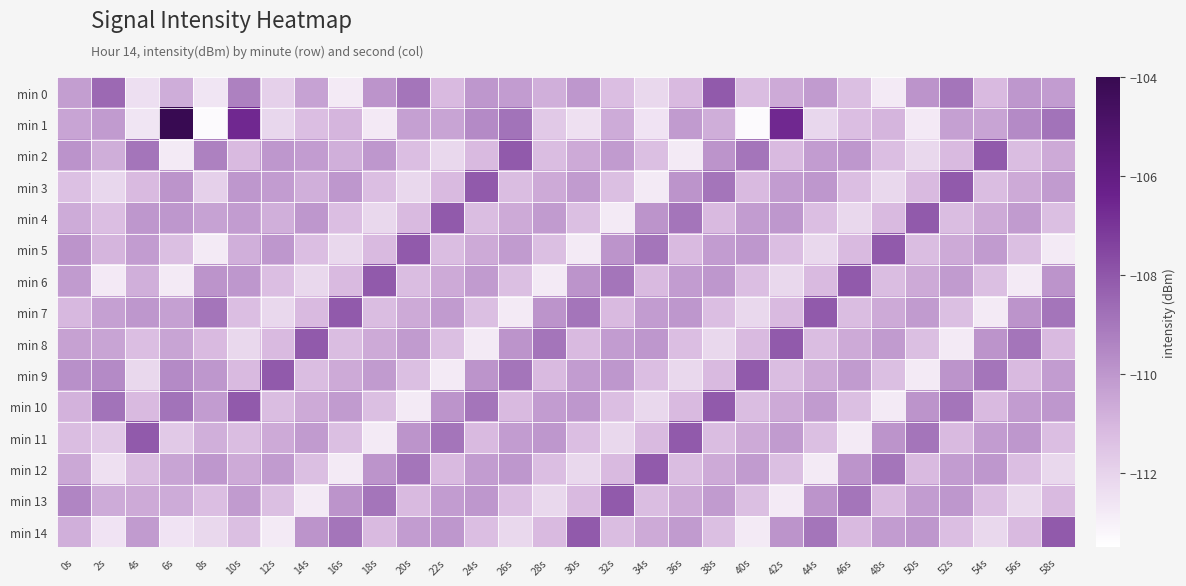

How many series are shown in this chart?

15